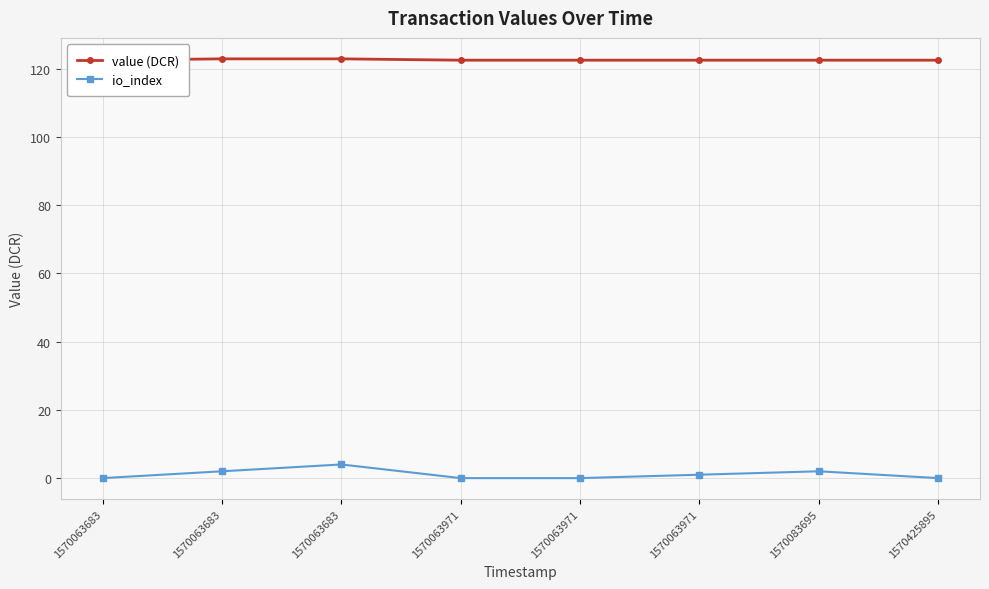

Is it true that value (DCR) equals 122.9 at 1570063683?

True